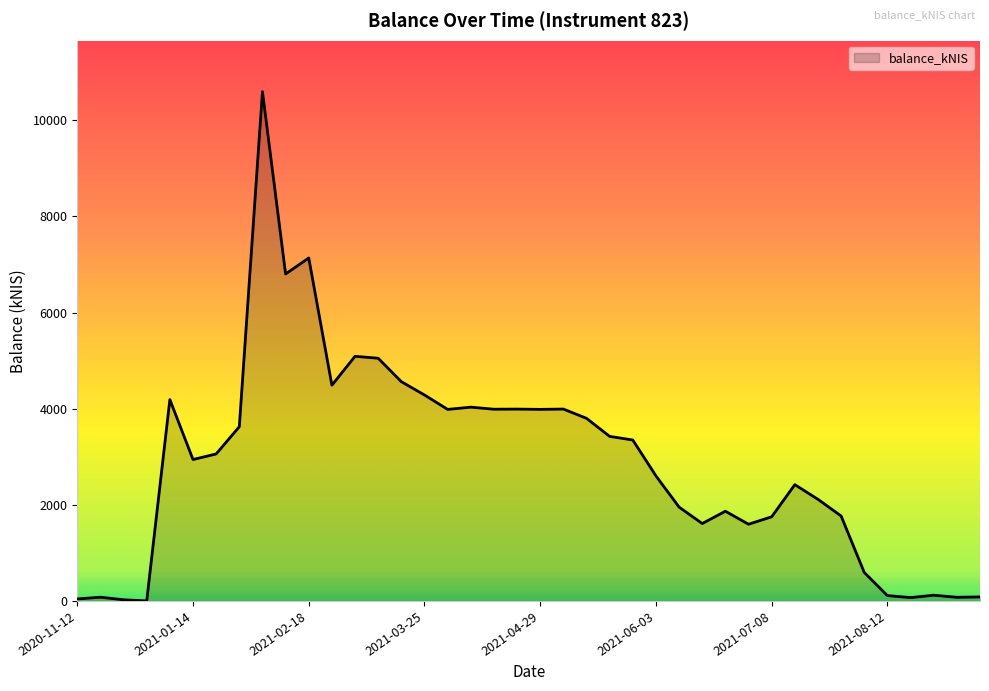

What is the difference between the maximum and minimum values?

10596.1